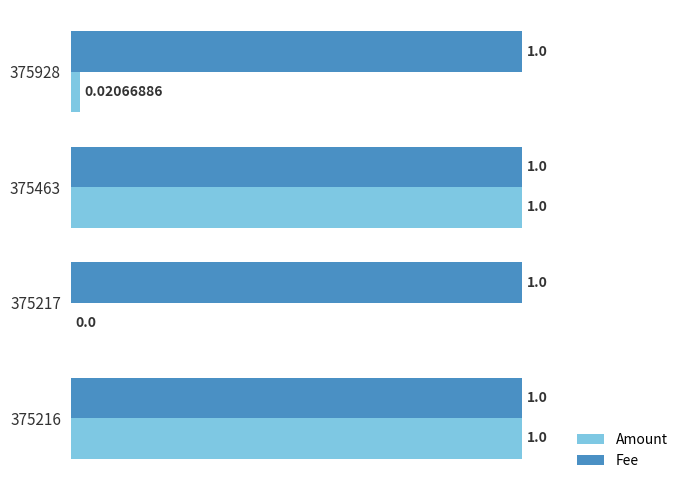

Which series changed the most between 375463 and 375217?

Amount